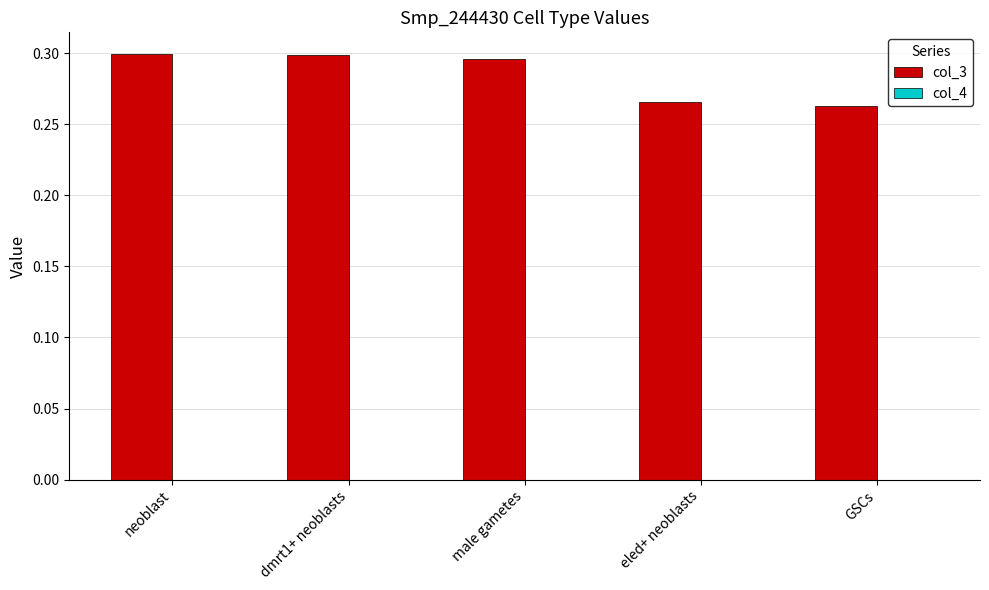

Which series has the largest total across all categories?

col_3